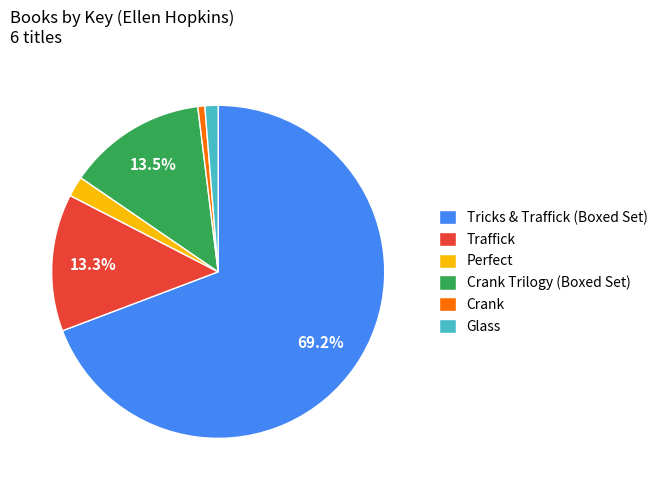

To the nearest percent, what is the combined percentage of Crank Trilogy (Boxed Set) and Glass?

15%